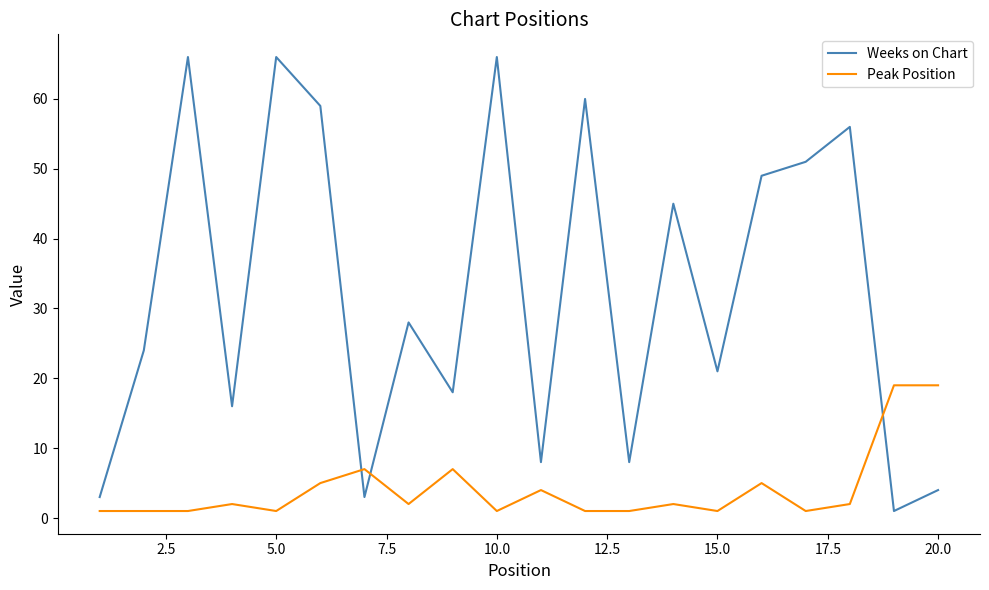

What is the average value of the Weeks on Chart series?

33